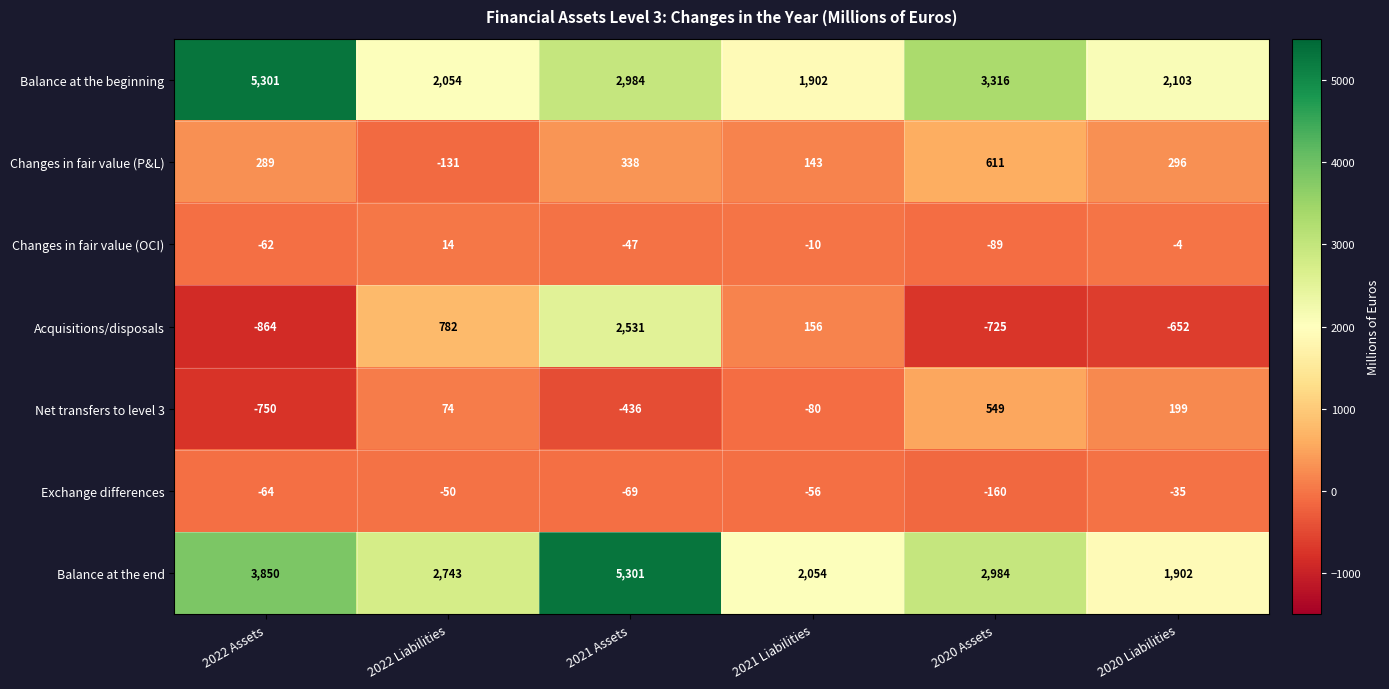

What is the difference between the maximum and minimum values in the Net transfers to level 3 series?

1299